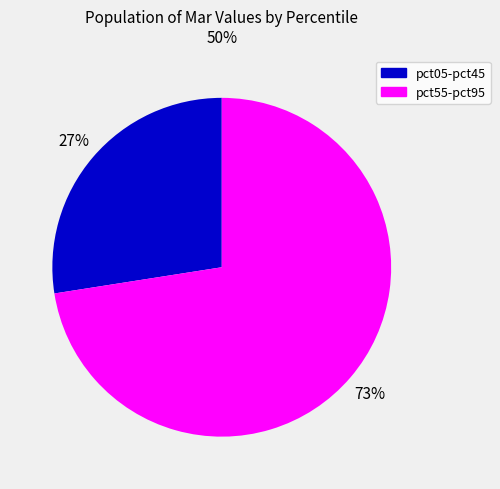

Does any single category account for the majority?

Yes